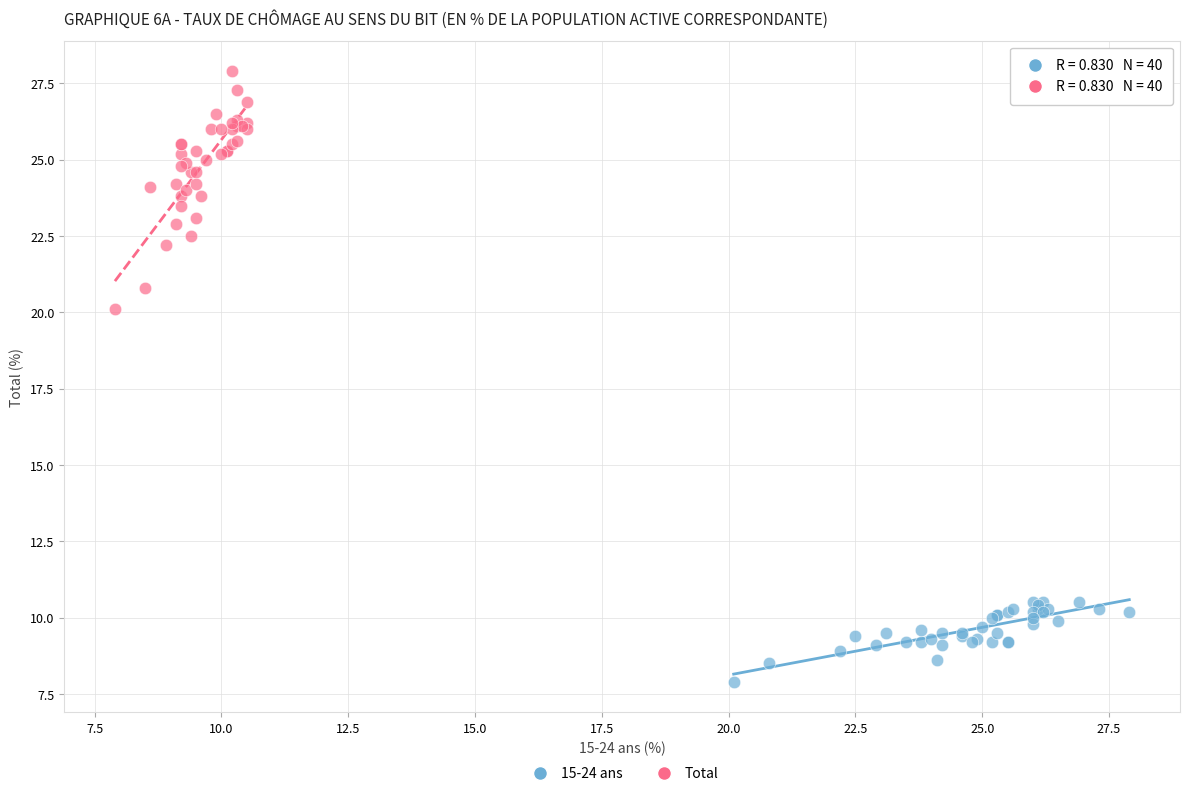

What are all the series names shown in the legend?

15-24 ans, Total